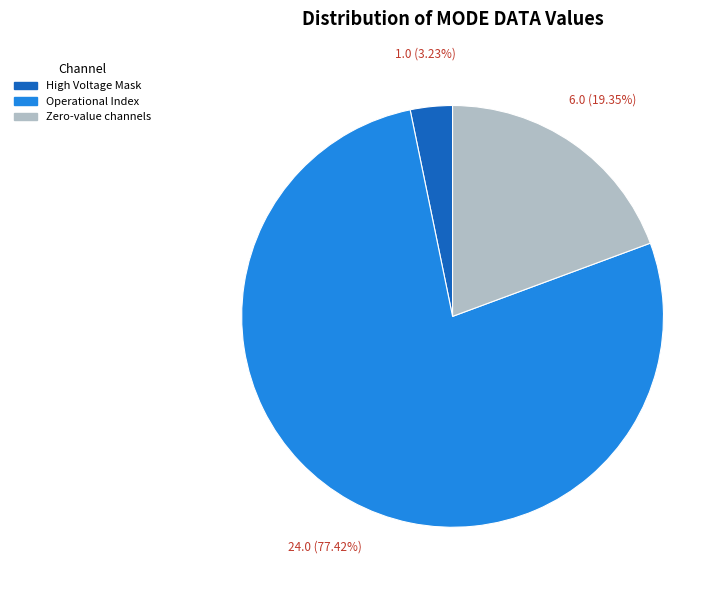

Does any single category account for the majority?

Yes